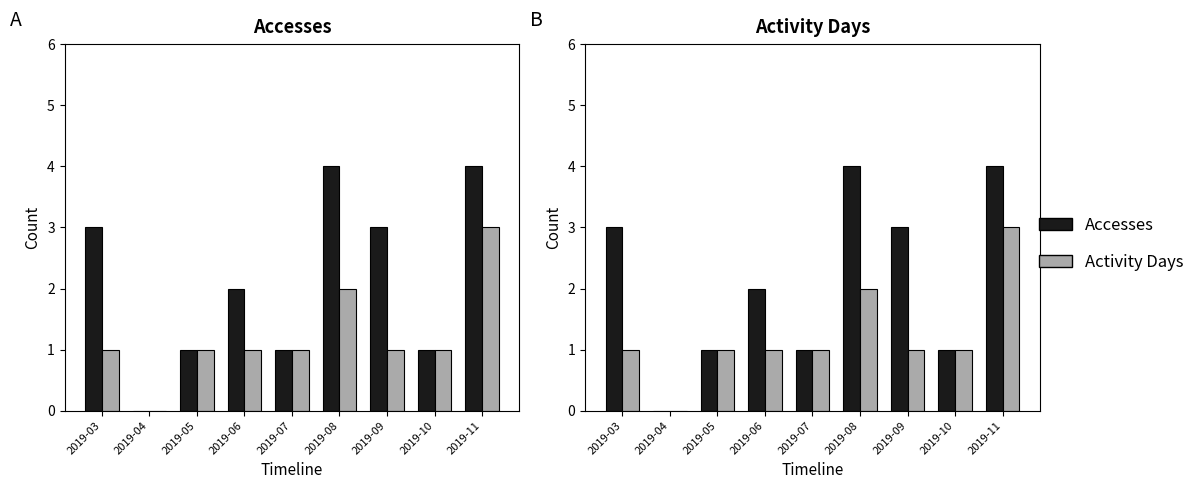

At which label does Activity Days reach its minimum?

2019-04